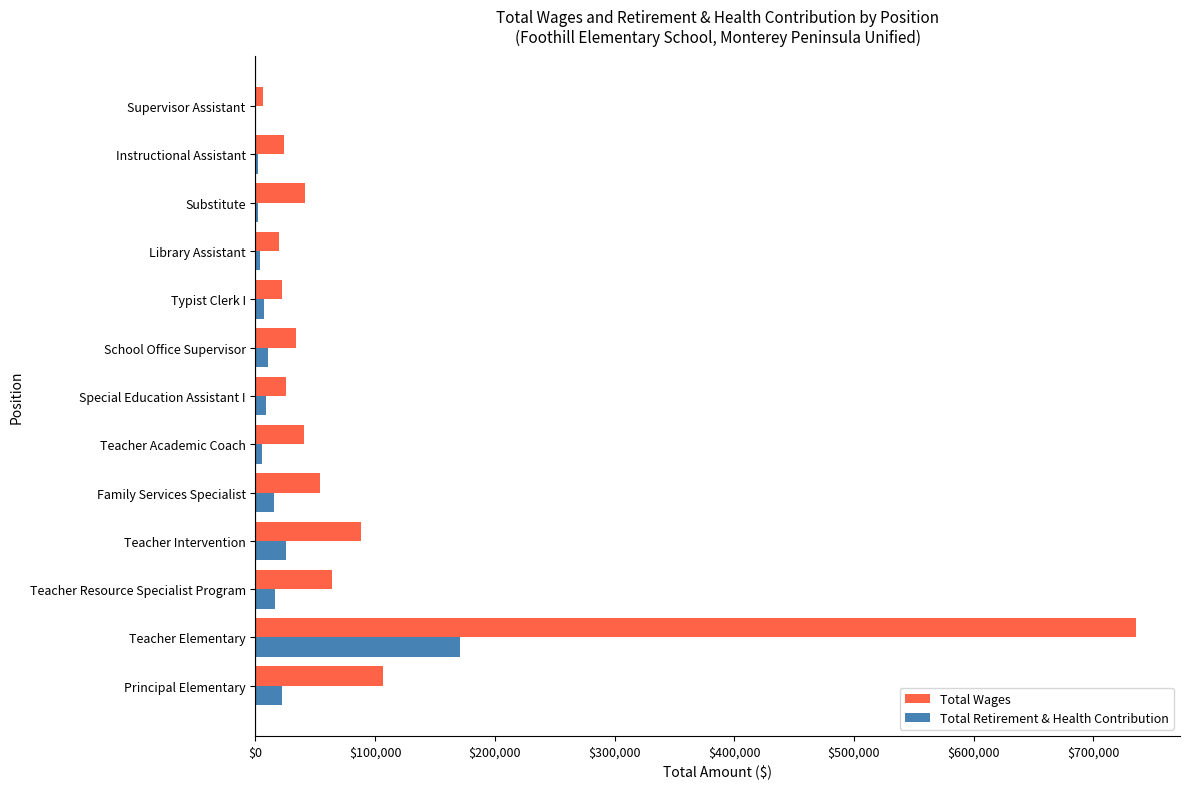

At which label is Total Wages closest to 371094?

Principal Elementary